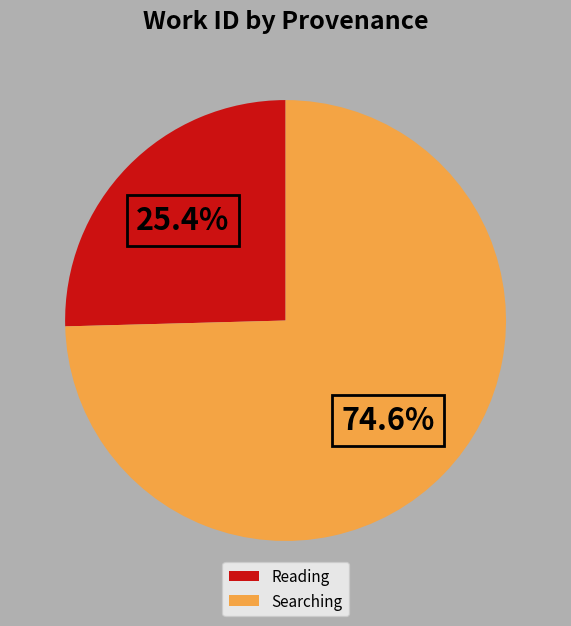

What is the smallest slice in the pie chart?

Reading